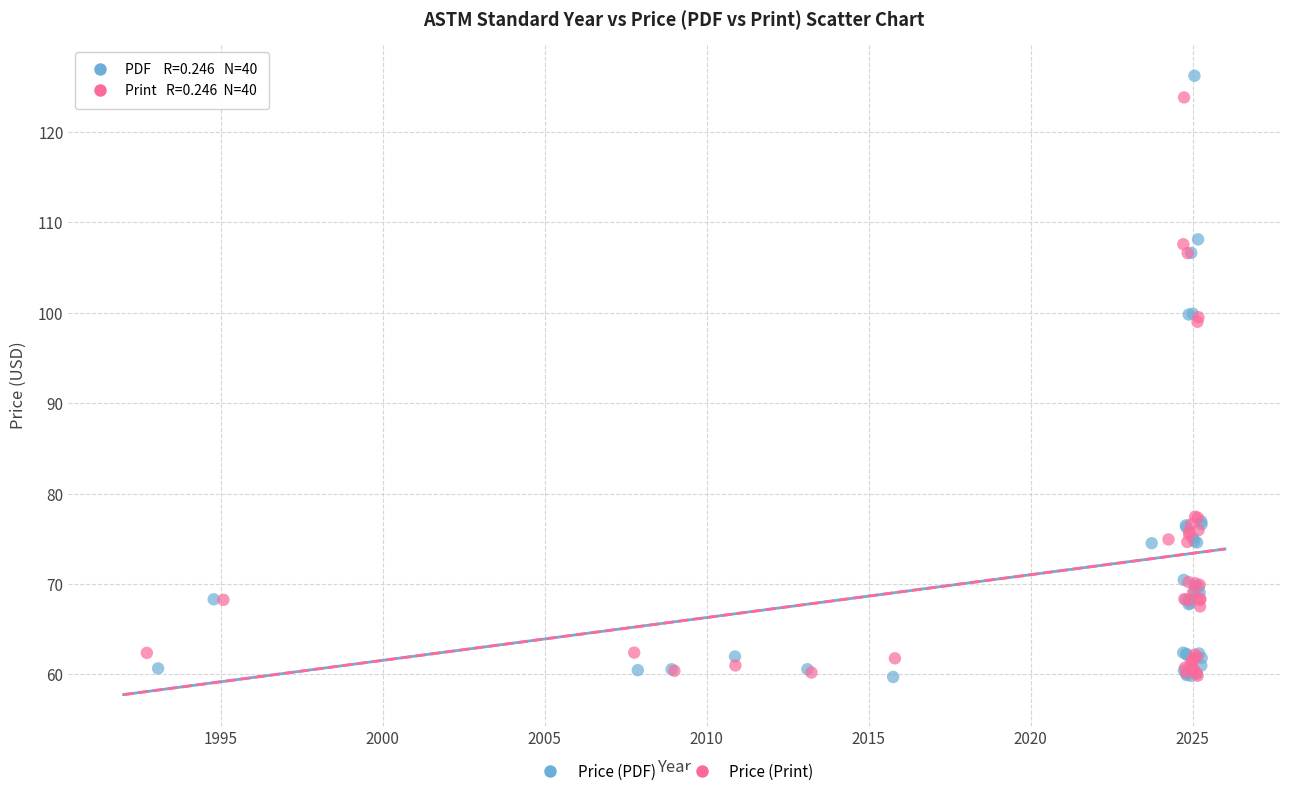

Which series has the widest spread of Y values?

Price (PDF)